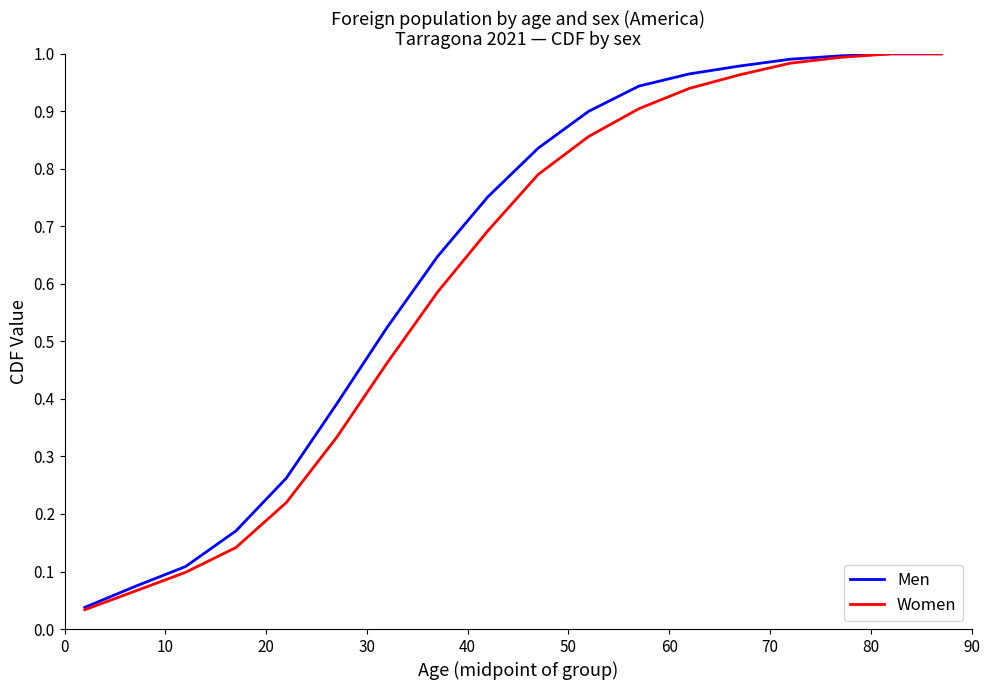

Which series has the largest total across all categories?

Men